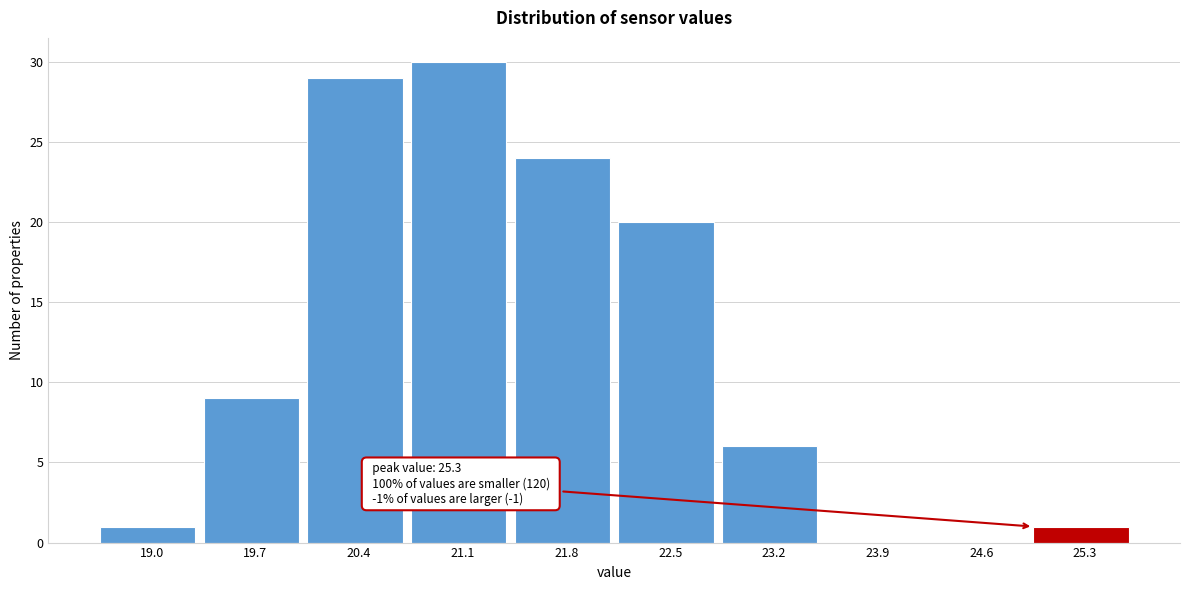

Reading left to right, transcribe all the data shown in this chart.

19.0=1	19.7=9	20.4=29	21.1=30	21.8=24	22.5=20	23.2=6	23.9=0	24.6=0	25.3=1